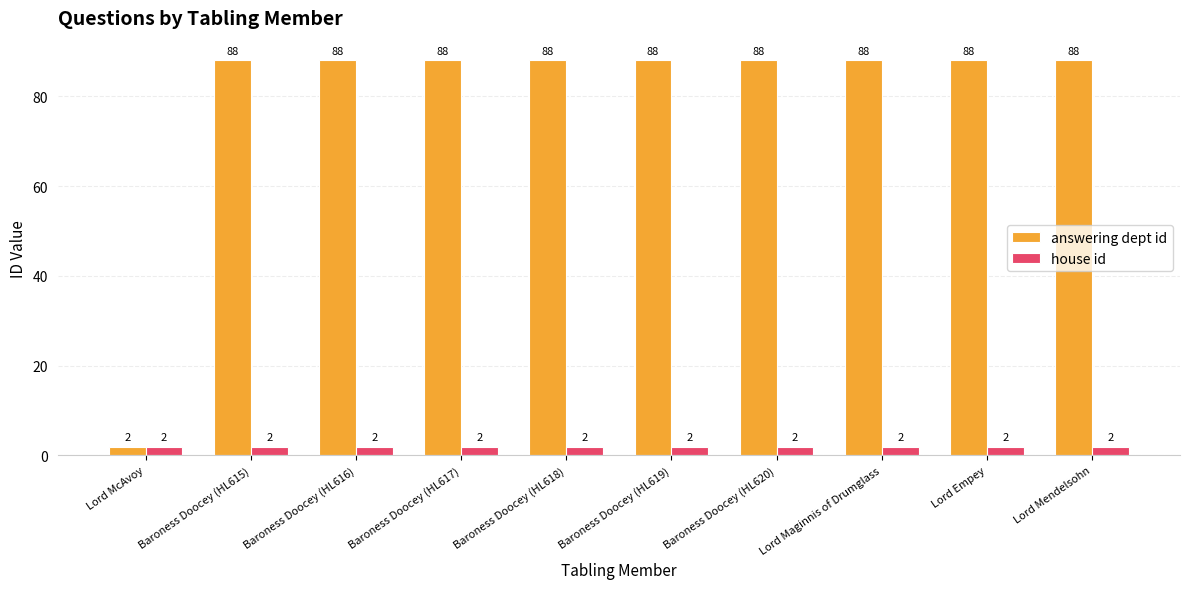

Which series has the largest range (max minus min)?

answering dept id